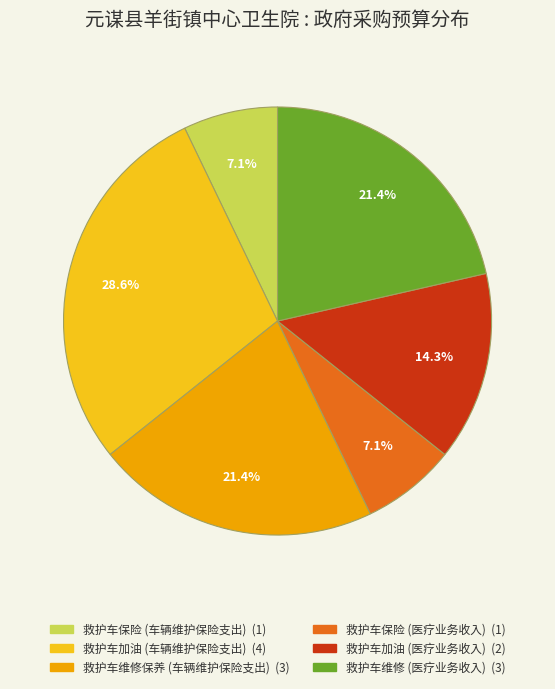

How many segments does this pie chart have?

6